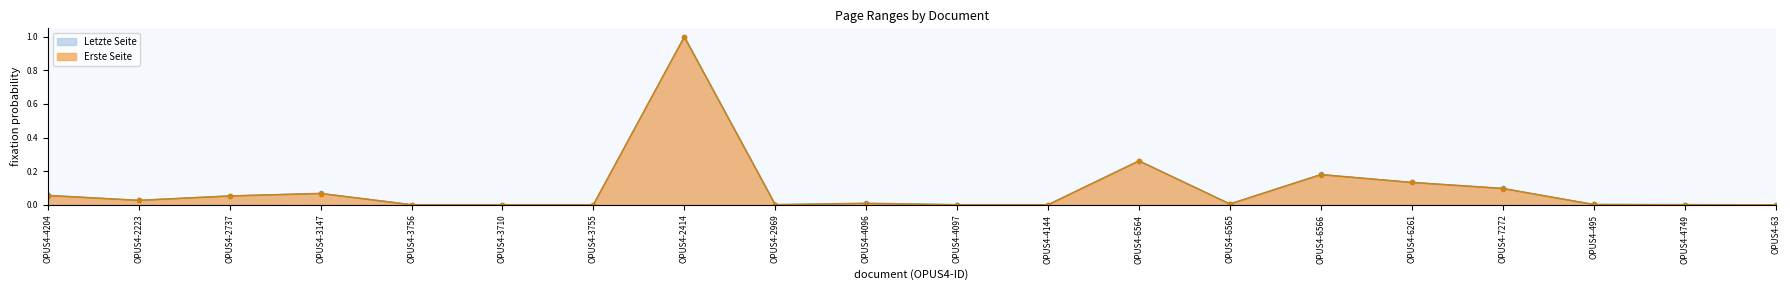

List the series in order of their peak value, lowest first.

Erste Seite, Letzte Seite